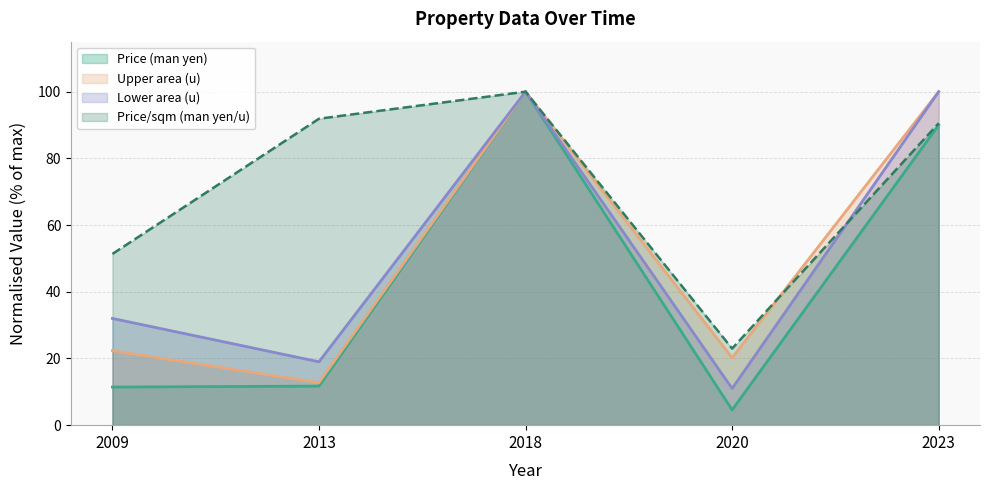

Where does the Price (man yen) series first go above 11?

2009